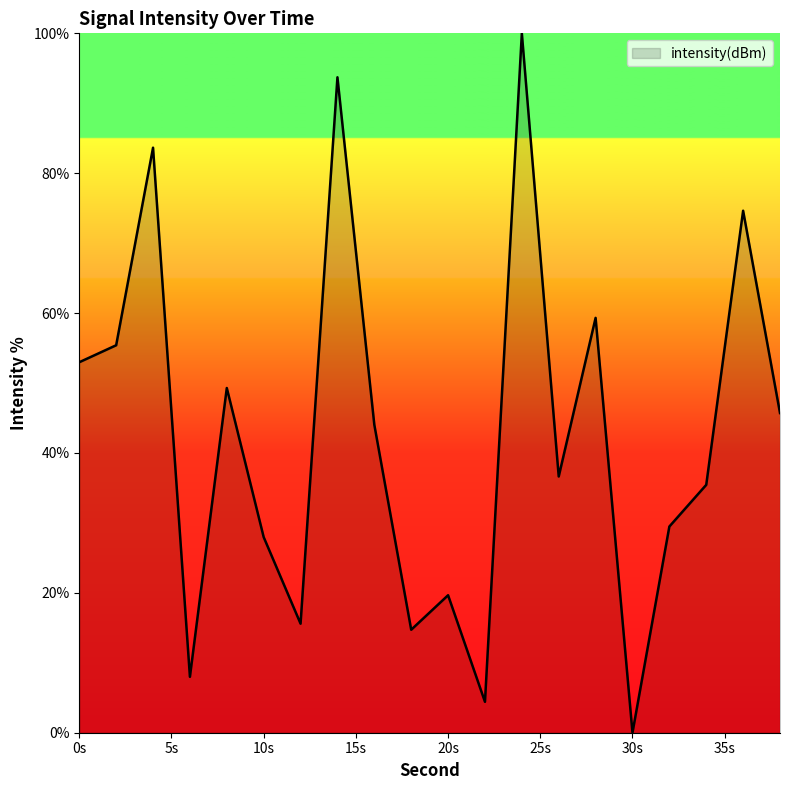

Does the chart display data point markers on the line(s)?

No